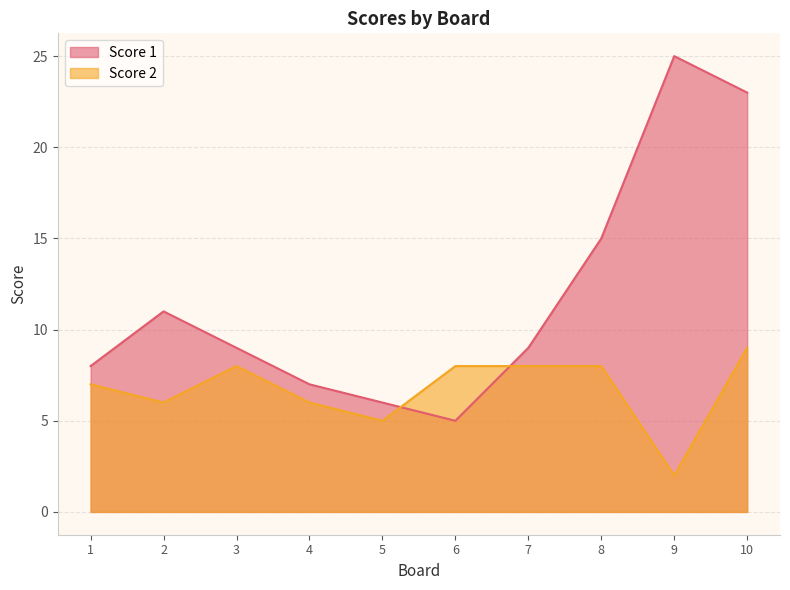

True or false: Score 1 has a value of 25 at 9.

True